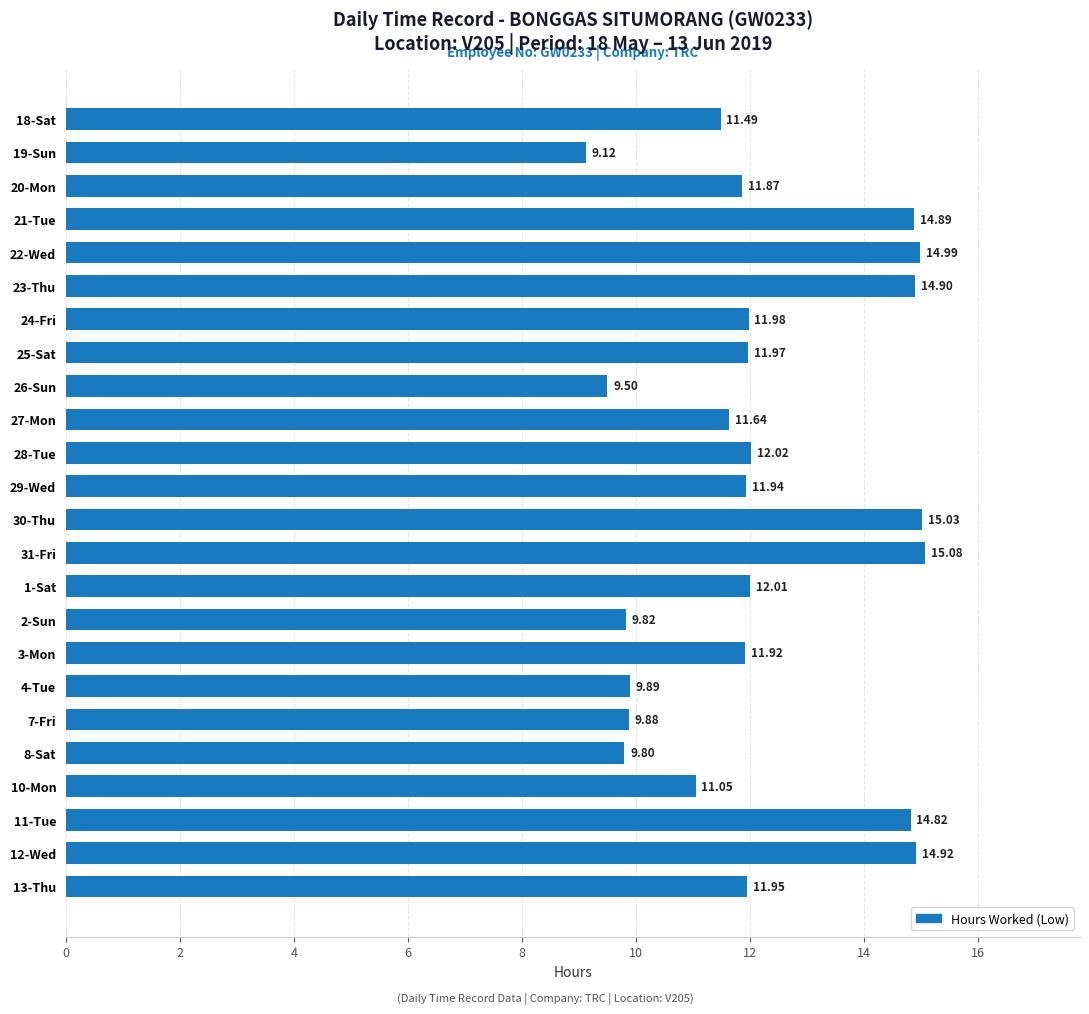

What is the maximum value shown in the chart?

15.1